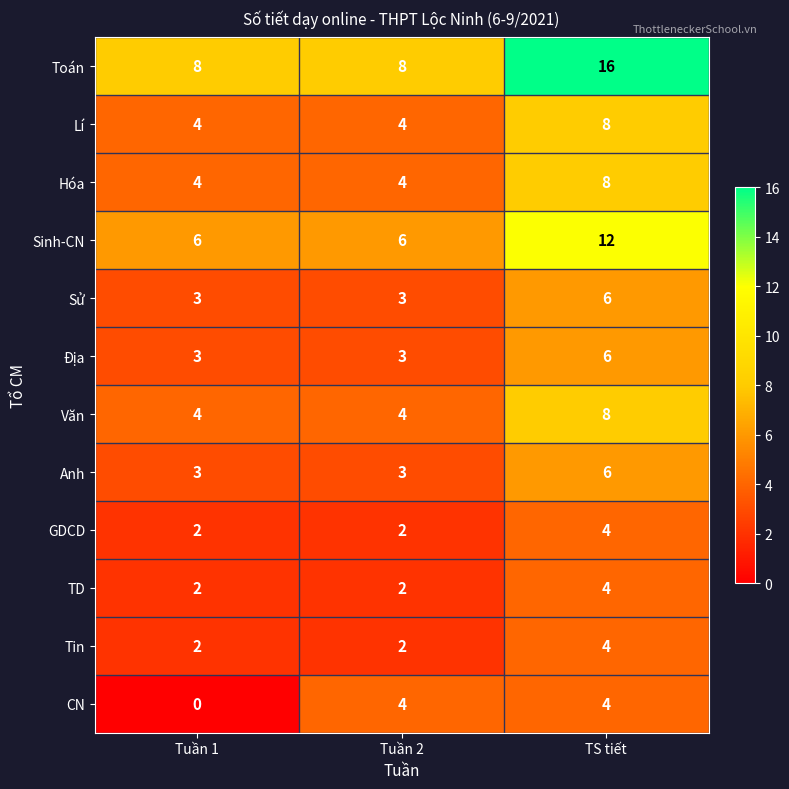

Which series has the widest spread of values?

Toán